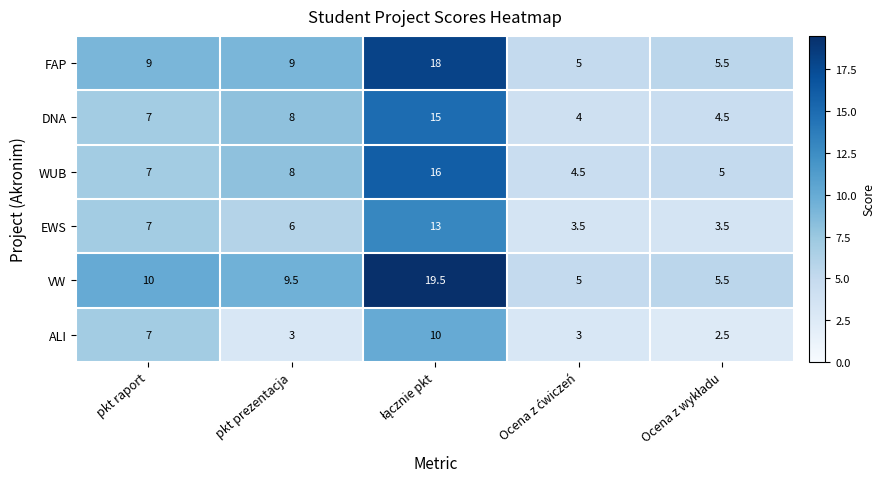

True or false: ALI has a value of 4.9 at pkt prezentacja.

False